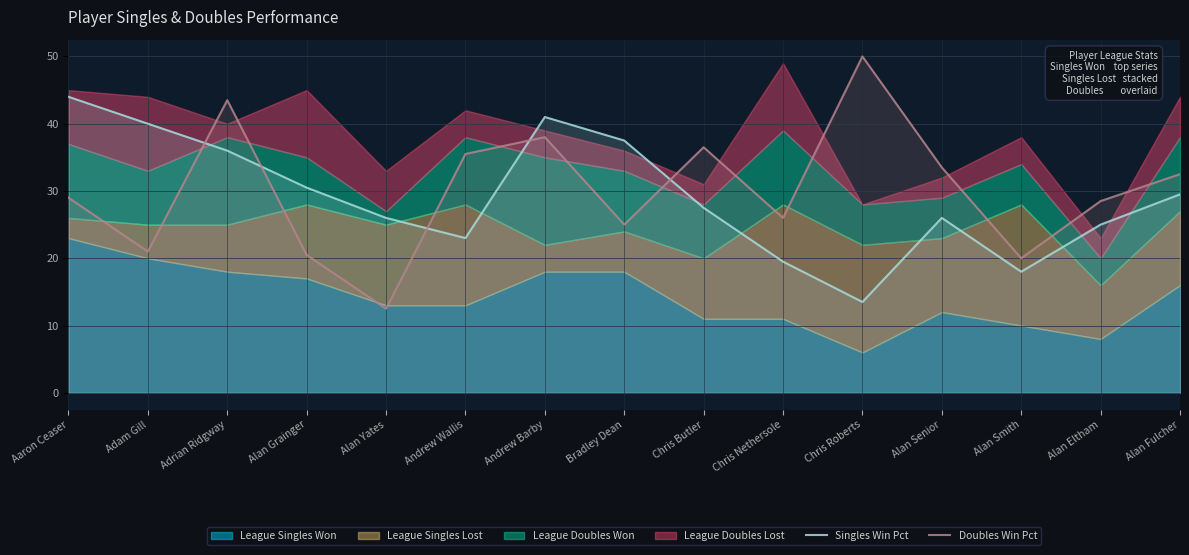

How many lines are shown in the chart?

2